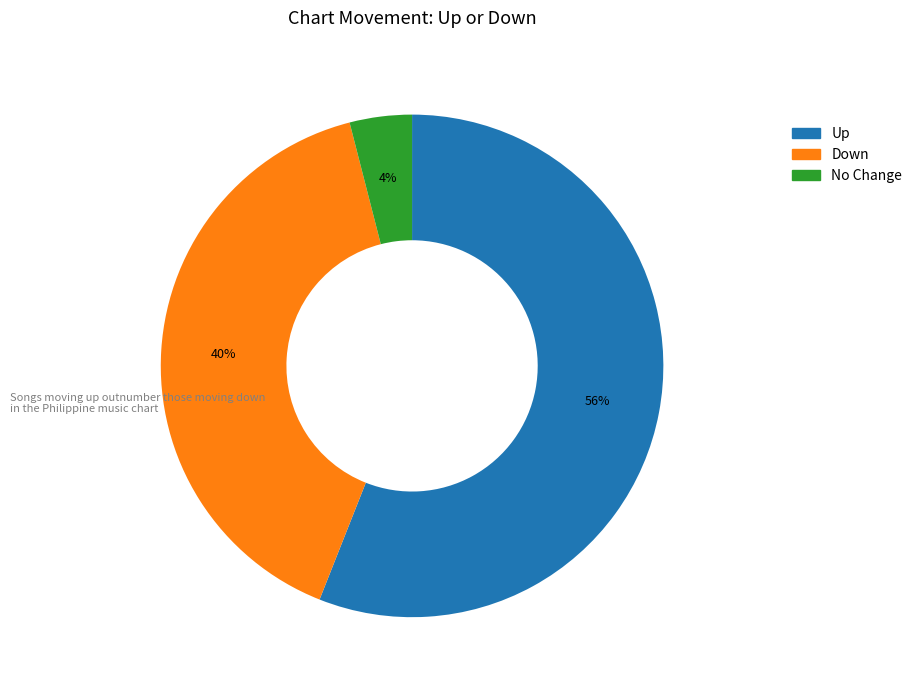

To the nearest percent, what is the difference between the largest and smallest slice percentages?

52%